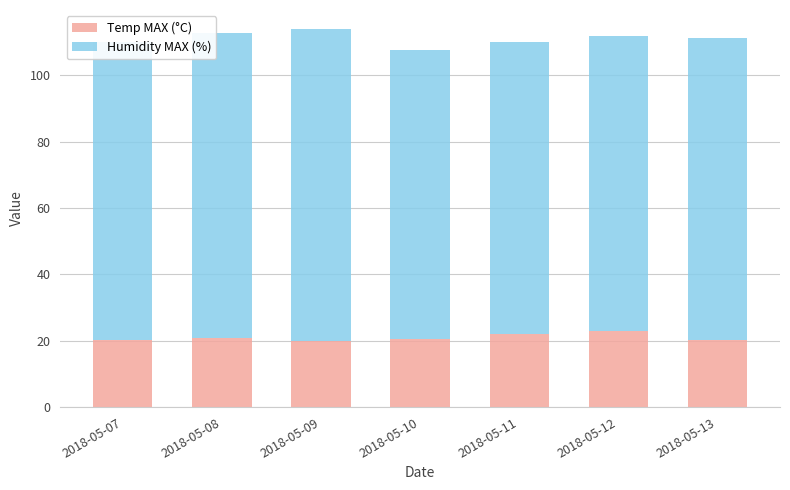

What is the total value across all series at 2018-05-09?

114.0